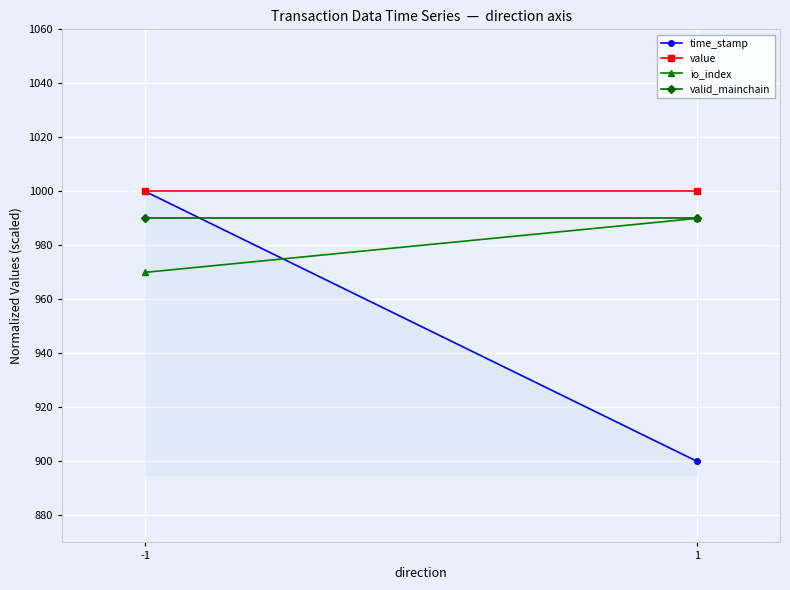

At which label does value reach its peak?

-1